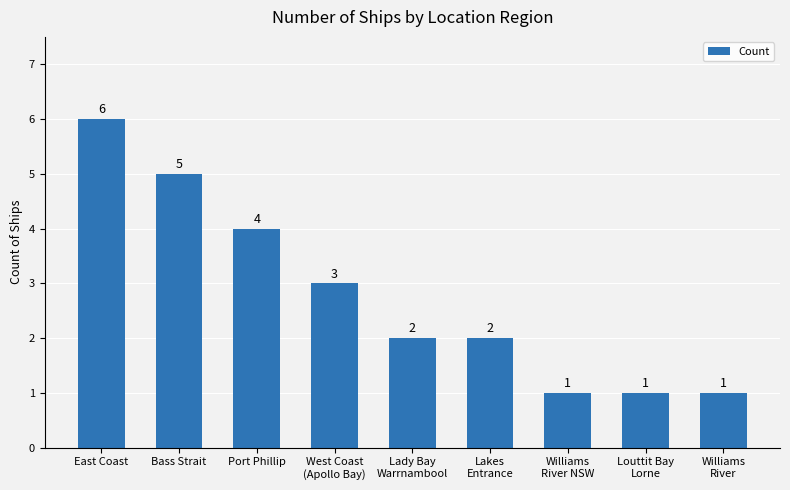

How many values are between 1 and 4?

7